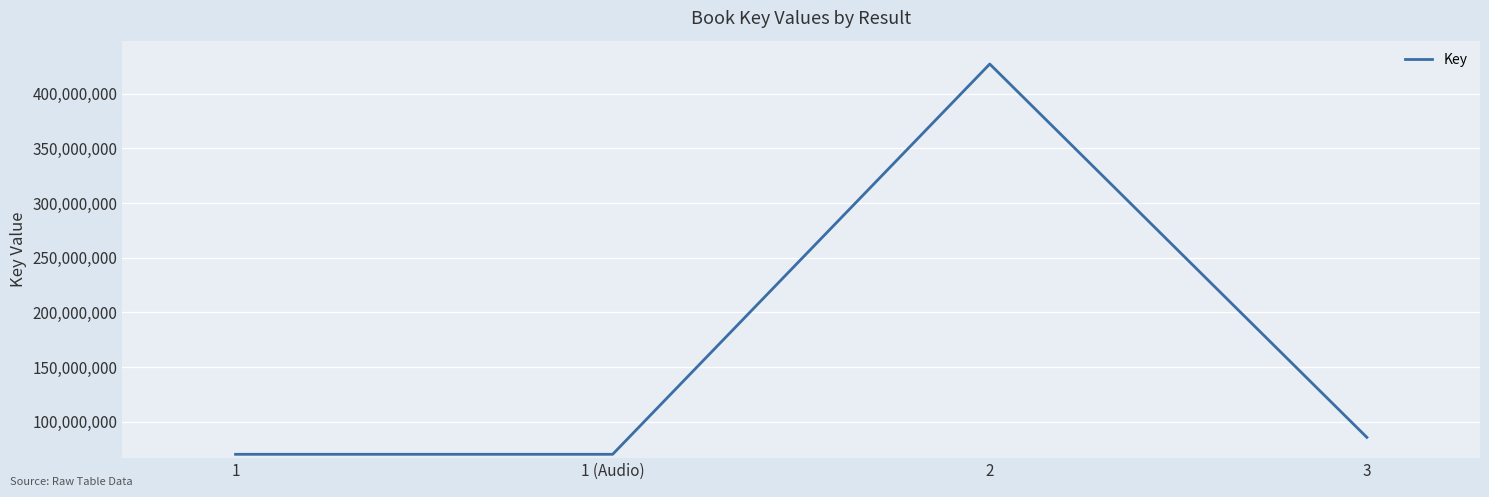

What is the greatest value displayed?

427043750